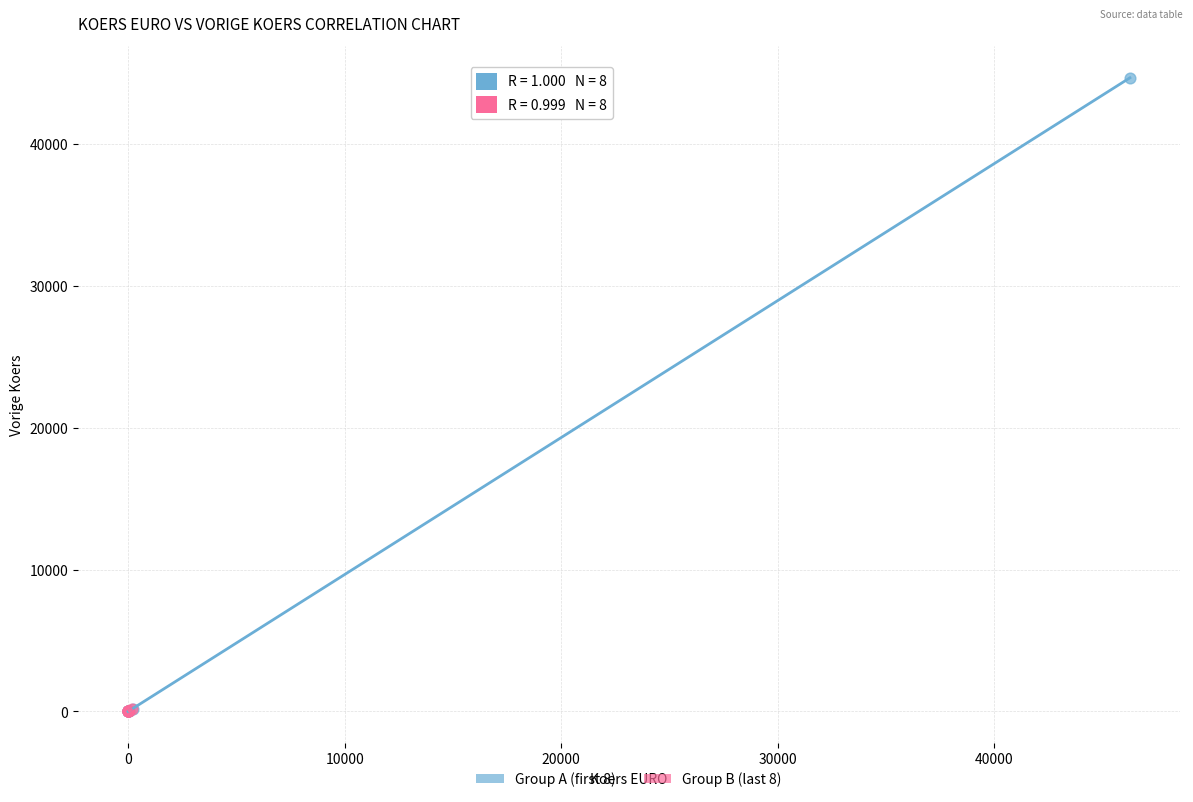

Which series reaches the maximum Y coordinate?

Group A (first 8)